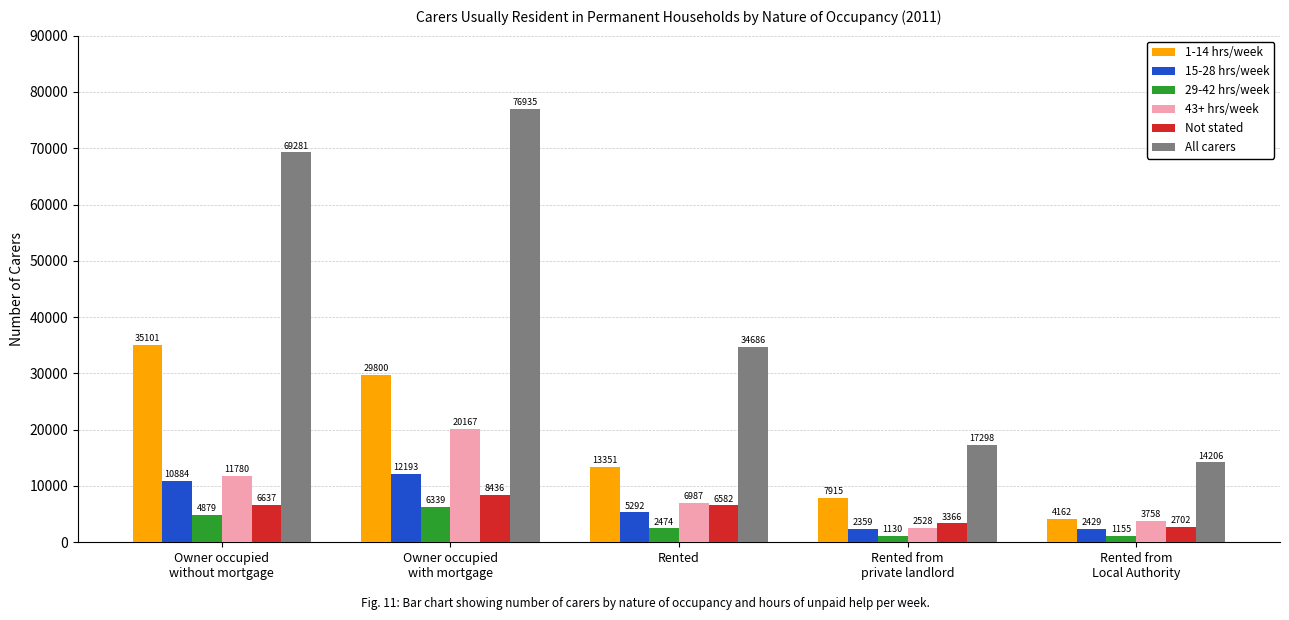

What is the lowest value of the 1-14 hrs/week series?

4162